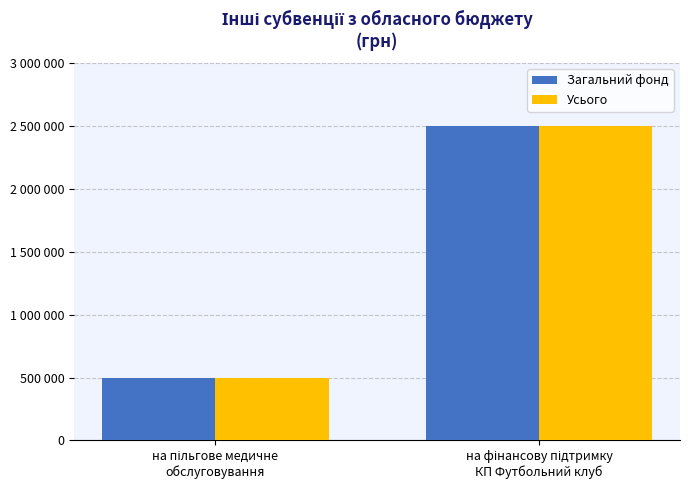

Is the value of Загальний фонд at на пільгове медичне
обслуговування greater than the value of Усього at на фінансову підтримку
КП Футбольний клуб?

No